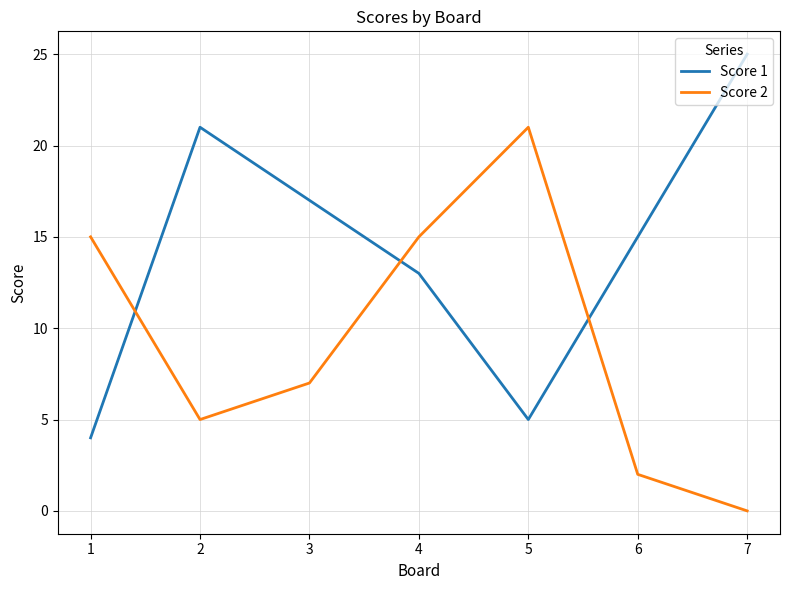

Is the value of Score 2 at 5 greater than the value of Score 1 at 3?

Yes